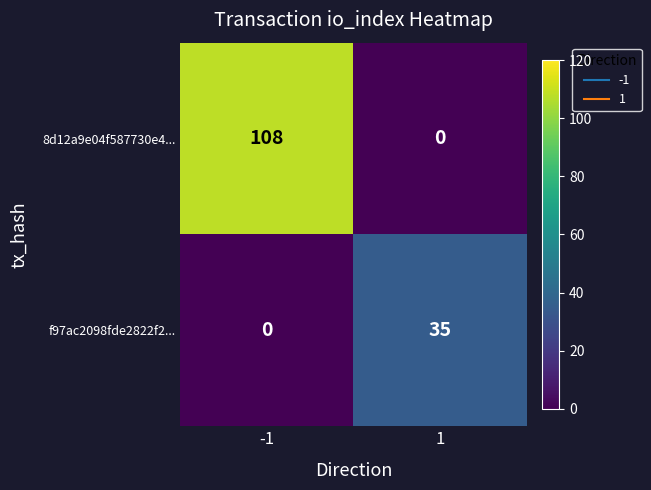

At 1, list the series in order from smallest to largest.

8d12a9e04f587730e4..., f97ac2098fde2822f2...